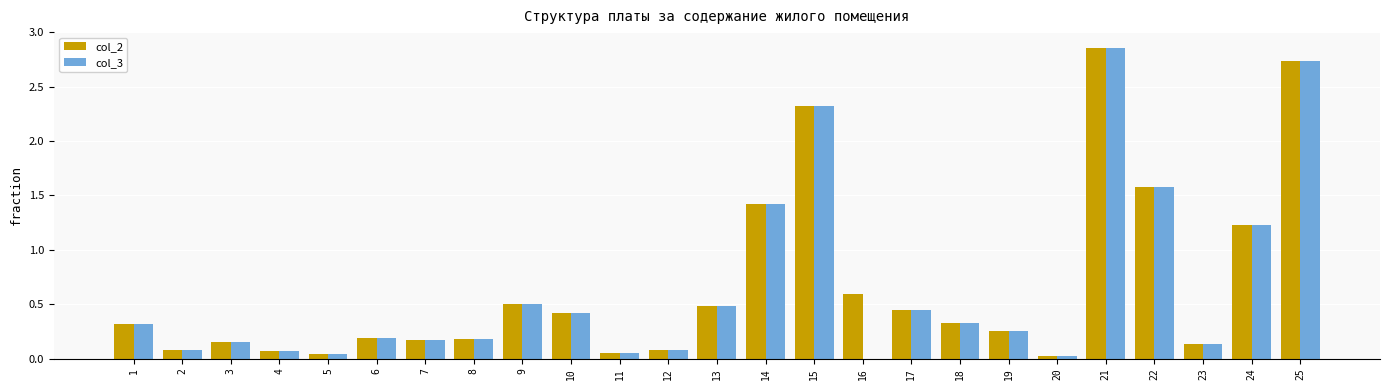

At which category is the sum across all series the highest?

21